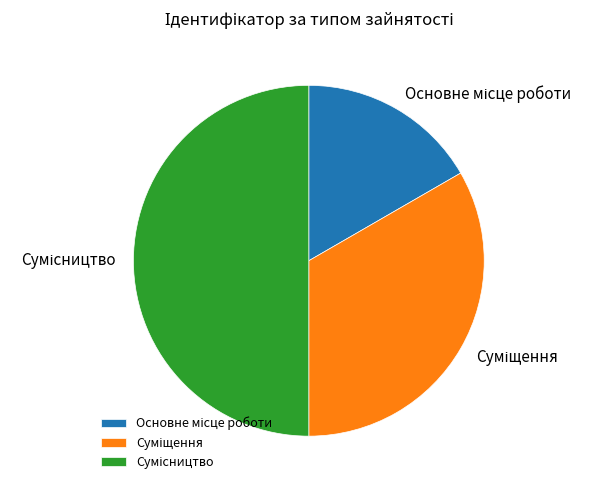

Does Основне місце роботи represent more than half of the total?

No